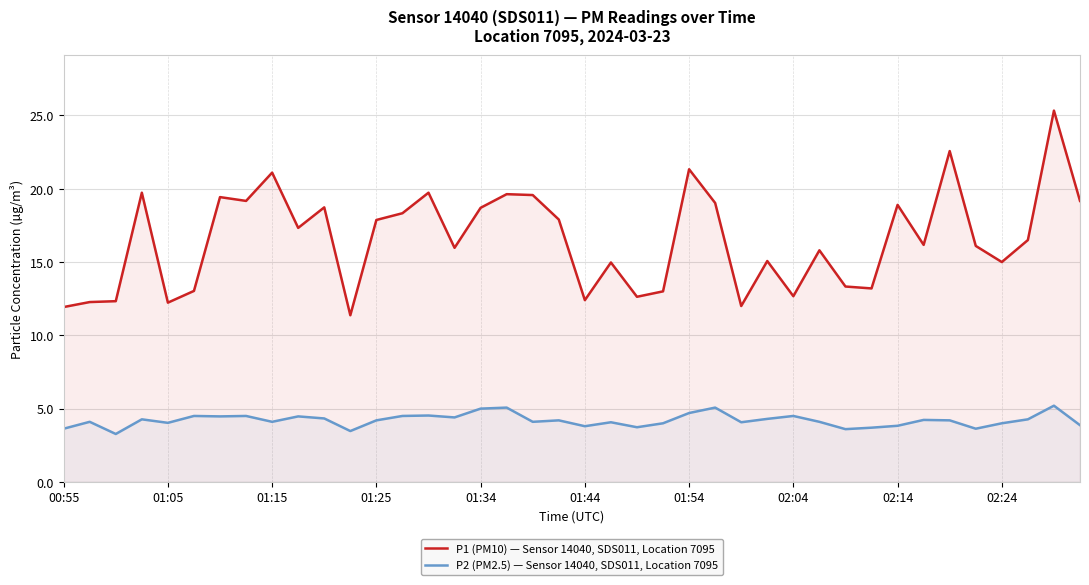

Which series has the widest spread of values?

P1 (PM10) — Sensor 14040, SDS011, Location 7095